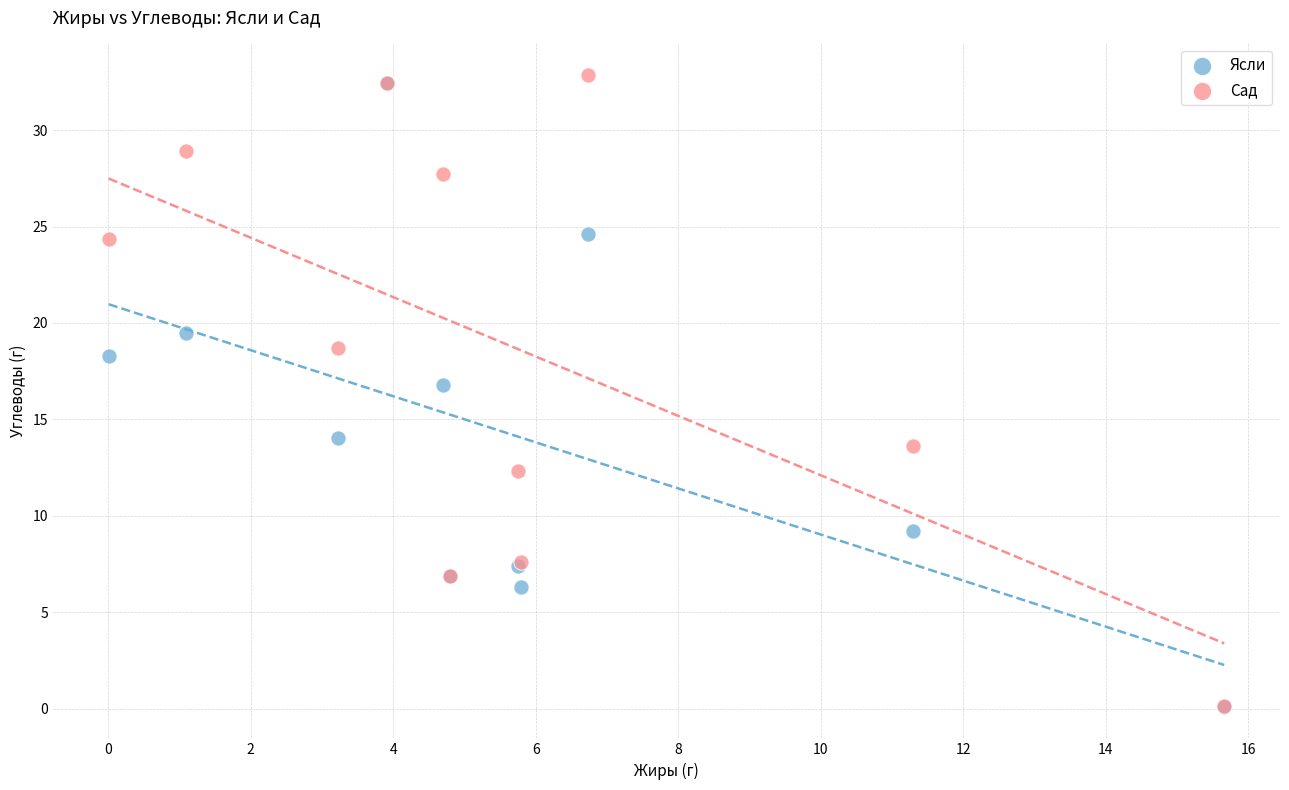

In the Ясли series, what Y value is closest to 16?

16.8